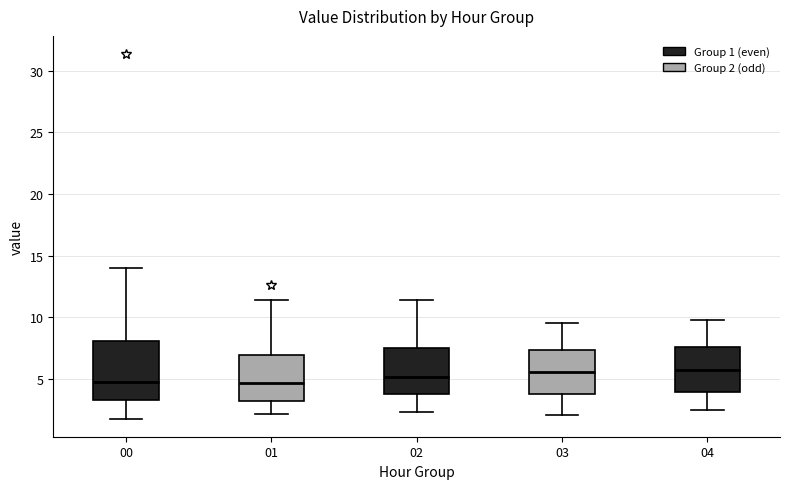

Where is the lower edge of the box at x = 01 on the y-axis? The values are not printed on the chart, so give them approximately, as read against the axis.

3.0